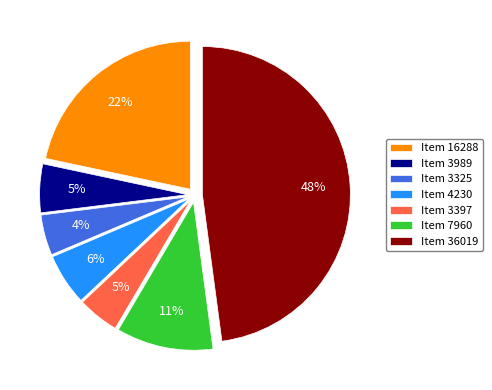

How many segments does this pie chart have?

7